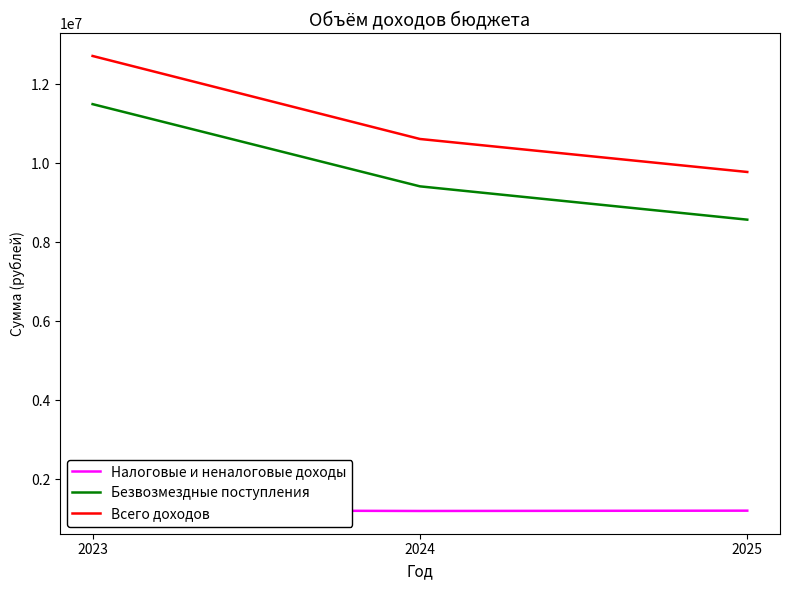

Which series has the largest total across all categories?

Всего доходов